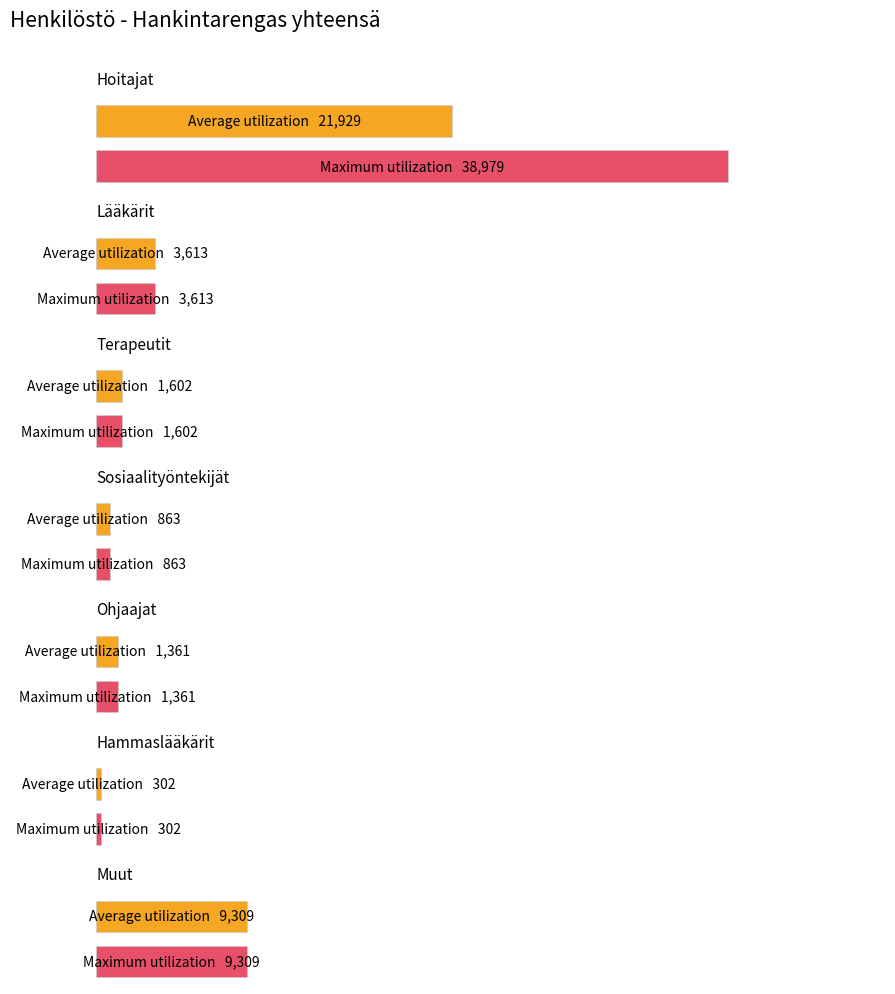

What is the sum of the Maximum utilization values at Hoitajat and Sosiaalityöntekijät?

39842